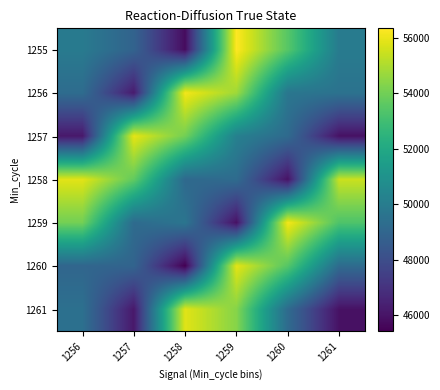

Which label corresponds to the largest value in the chart?

1259